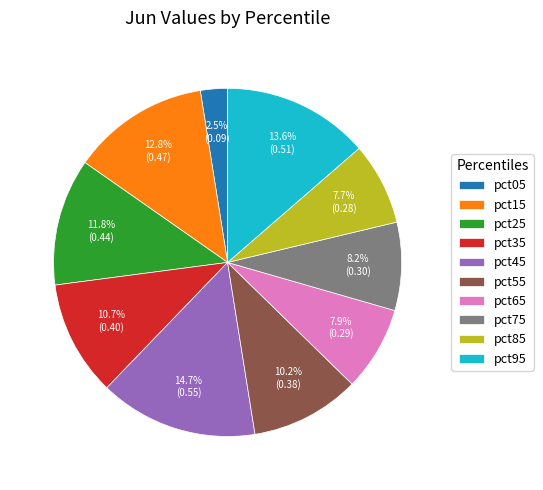

To the nearest percent, what is the combined percentage of pct65 and pct35?

19%